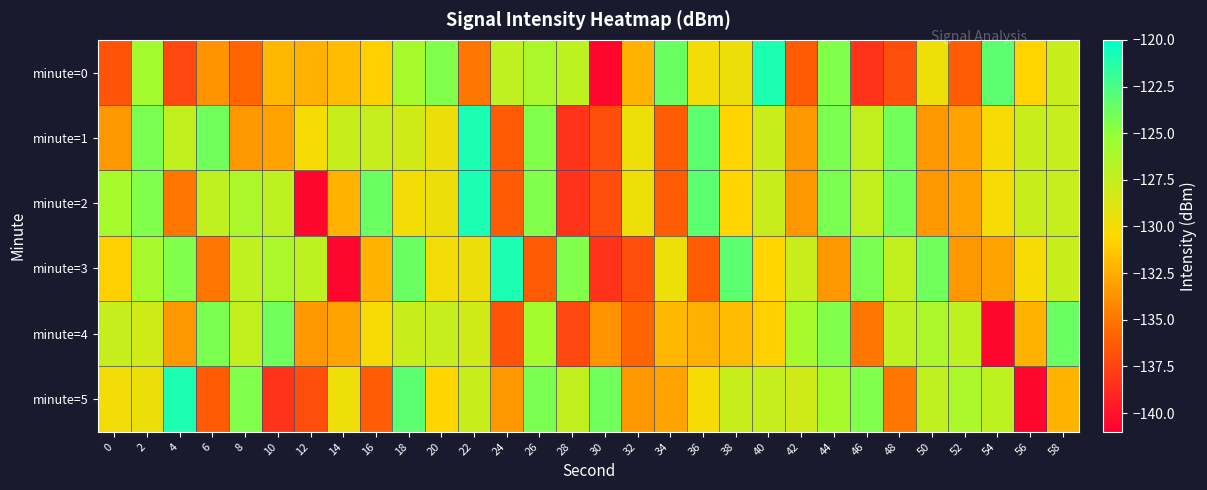

Reading right to left, extract all data points from this chart.

minute=0: 58=-127.7	56=-130.7	54=-123.2	52=-136.2	50=-129.7	48=-136.9	46=-138.3	44=-124.4	42=-136.3	40=-121.0	38=-129.5	36=-129.9	34=-123.6	32=-132.2	30=-140.6	28=-127.2	26=-126.2	24=-127.3	22=-135.0	20=-124.5	18=-126.0	16=-130.9	14=-131.9	12=-132.3	10=-132.1	8=-135.8	6=-133.6	4=-137.3	2=-125.8	0=-136.6
minute=1: 58=-127.6	56=-127.7	54=-130.1	52=-133.0	50=-133.5	48=-123.9	46=-127.3	44=-124.3	42=-133.5	40=-127.7	38=-130.7	36=-123.2	34=-136.2	32=-129.7	30=-136.9	28=-138.3	26=-124.4	24=-136.3	22=-121.0	20=-129.5	18=-128.1	16=-127.6	14=-127.7	12=-130.1	10=-133.0	8=-133.5	6=-123.9	4=-127.3	2=-124.3	0=-133.5
minute=2: 58=-127.6	56=-127.7	54=-130.1	52=-133.0	50=-133.5	48=-123.9	46=-127.3	44=-124.3	42=-133.5	40=-127.7	38=-130.7	36=-123.2	34=-136.2	32=-129.7	30=-136.9	28=-138.3	26=-124.4	24=-136.3	22=-121.0	20=-129.5	18=-129.9	16=-123.6	14=-132.2	12=-140.6	10=-127.2	8=-126.2	6=-127.3	4=-135.0	2=-124.5	0=-126.0
minute=3: 58=-127.7	56=-130.1	54=-133.0	52=-133.5	50=-123.9	48=-127.3	46=-124.3	44=-133.5	42=-127.7	40=-130.7	38=-123.2	36=-136.2	34=-129.7	32=-136.9	30=-138.3	28=-124.4	26=-136.3	24=-121.0	22=-129.5	20=-129.9	18=-123.6	16=-132.2	14=-140.6	12=-127.2	10=-126.2	8=-127.3	6=-135.0	4=-124.5	2=-126.0	0=-130.9
minute=4: 58=-123.6	56=-132.2	54=-140.6	52=-127.2	50=-126.2	48=-127.3	46=-135.0	44=-124.5	42=-126.0	40=-130.9	38=-131.9	36=-132.3	34=-132.1	32=-135.8	30=-133.6	28=-137.3	26=-125.8	24=-136.6	22=-128.1	20=-127.6	18=-127.7	16=-130.1	14=-133.0	12=-133.5	10=-123.9	8=-127.3	6=-124.3	4=-133.5	2=-128.1	0=-127.6
minute=5: 58=-132.2	56=-140.6	54=-127.2	52=-126.2	50=-127.3	48=-135.0	46=-124.5	44=-126.0	42=-128.1	40=-127.6	38=-127.7	36=-130.1	34=-133.0	32=-133.5	30=-123.9	28=-127.3	26=-124.3	24=-133.5	22=-127.7	20=-130.7	18=-123.2	16=-136.2	14=-129.7	12=-136.9	10=-138.3	8=-124.4	6=-136.3	4=-121.0	2=-129.5	0=-129.9